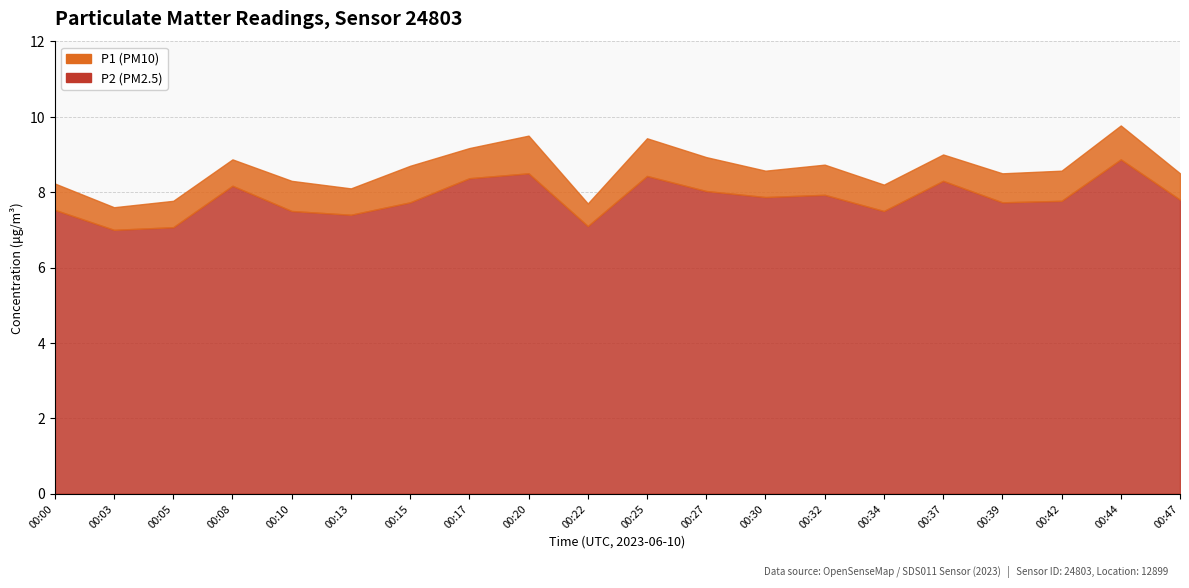

Reading left to right, list all the values displayed in this chart.

P1: 8.2	7.6	7.8	8.9	8.3	8.1	8.7	9.2	9.5	7.7	9.4	8.9	8.6	8.7	8.2	9.0	8.5	8.6	9.8	8.5
P2: 7.5	7.0	7.1	8.2	7.5	7.4	7.7	8.4	8.5	7.1	8.4	8.0	7.9	7.9	7.5	8.3	7.7	7.8	8.9	7.8